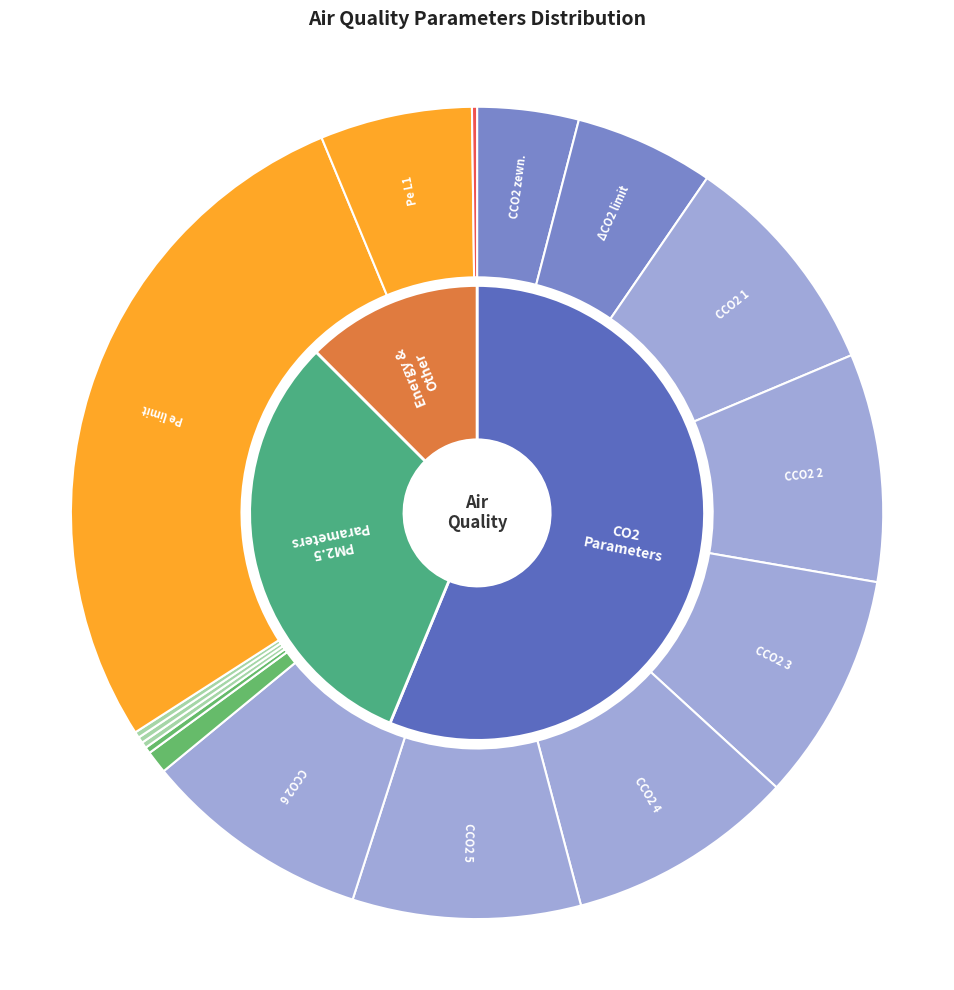

What is the ratio of the value at CCO2 2 to the value at CCO2 zewn.?

2.2